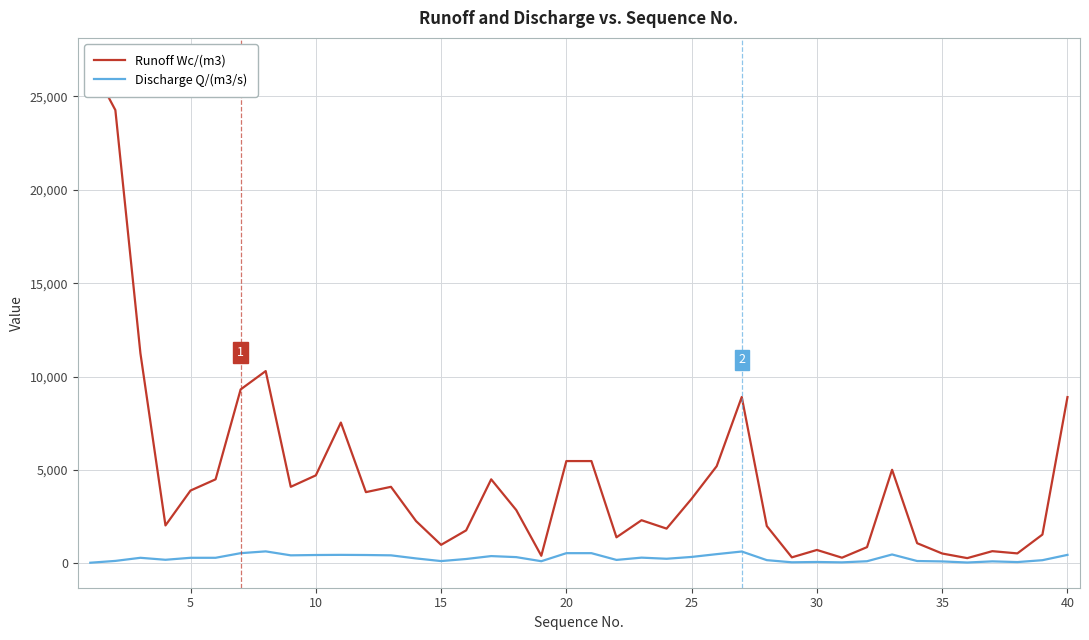

Which series changed the most between 0 and 38?

Runoff Wc/(m3)